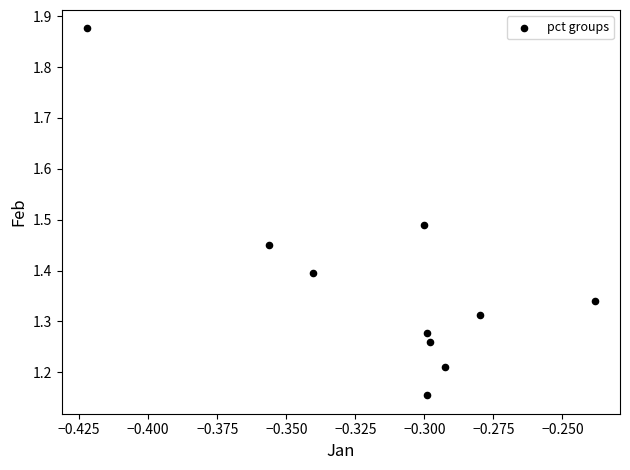

What is the average X value?

-0.3